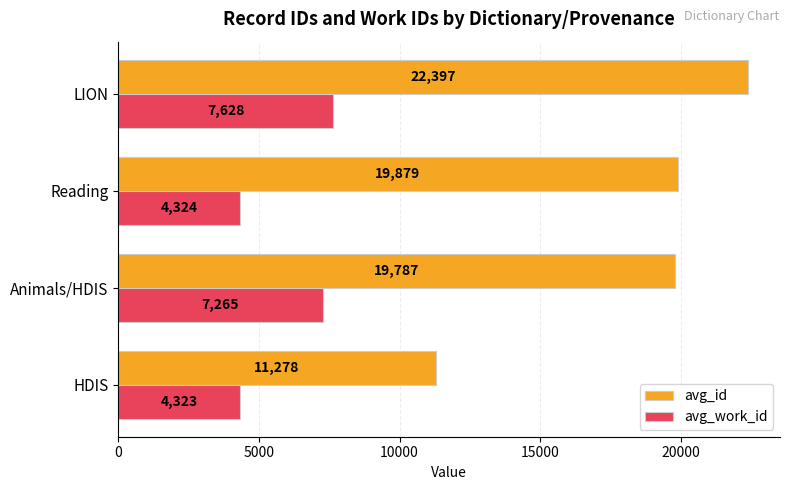

Where is avg_id nearest to the value 16837?

Animals/HDIS